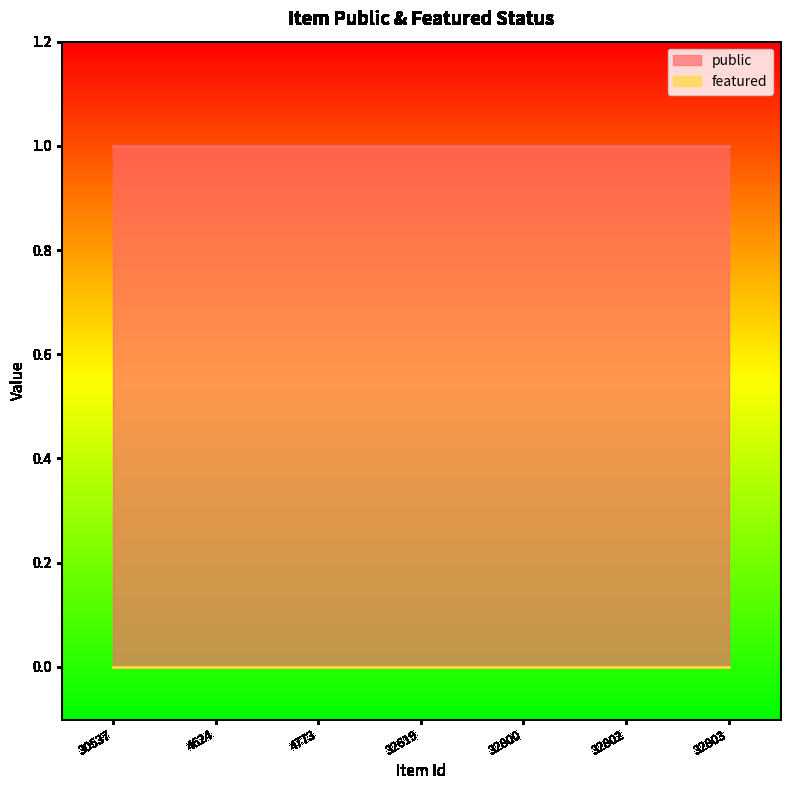

Where is featured nearest to the value 0?

30537